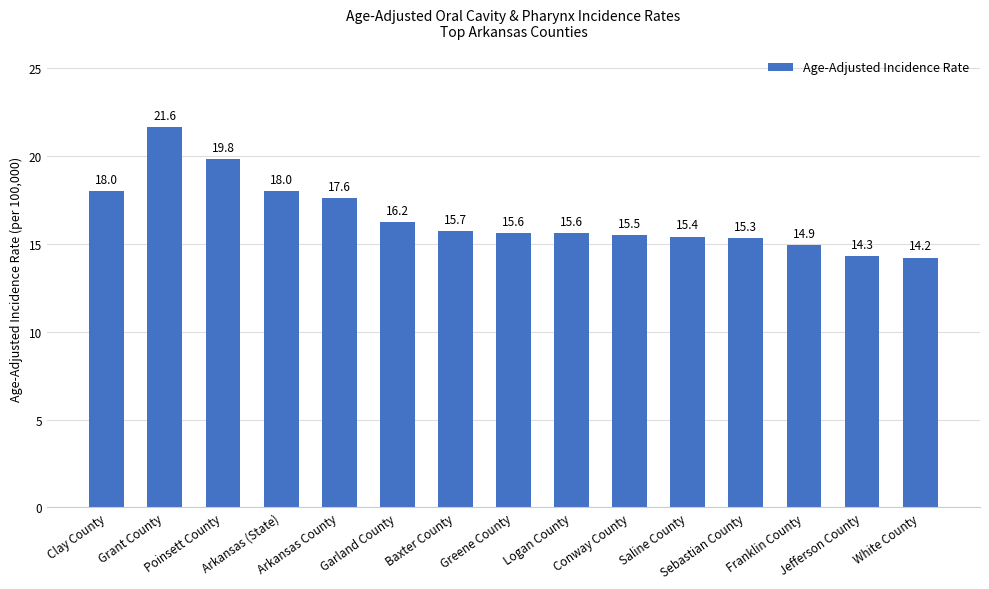

True or false: the data shows 6.6 at Clay County.

False